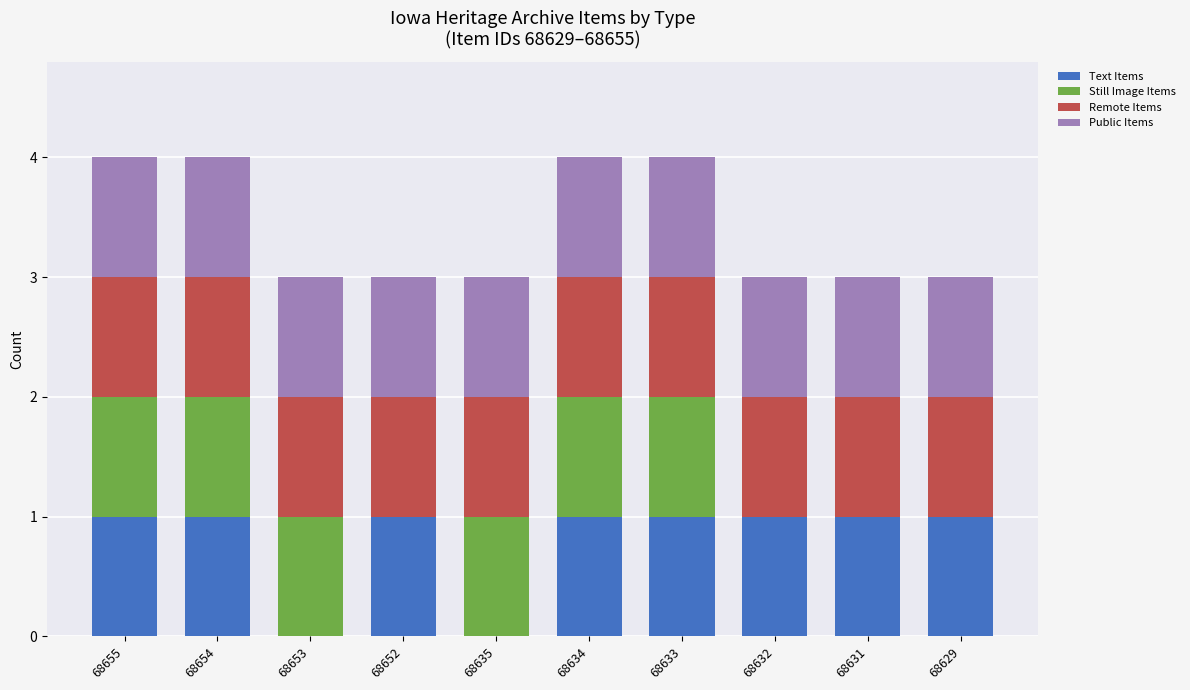

What is the total value across all series at 68635?

3